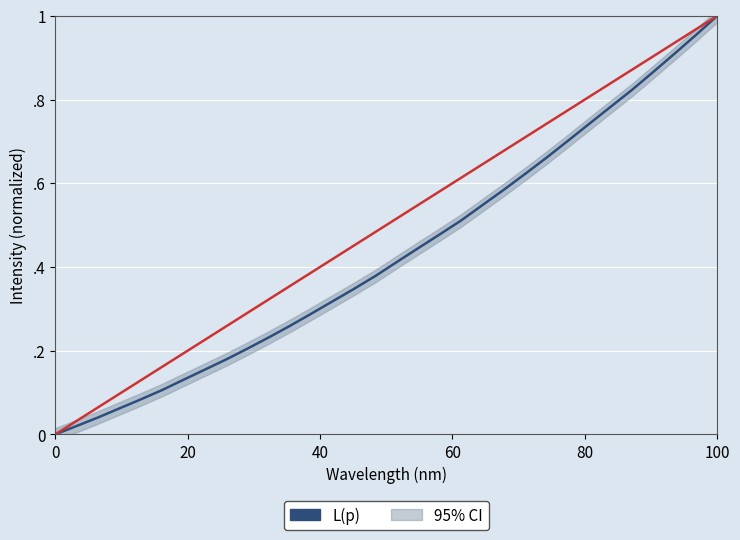

What is the value of the 4th point from the left?

0.1